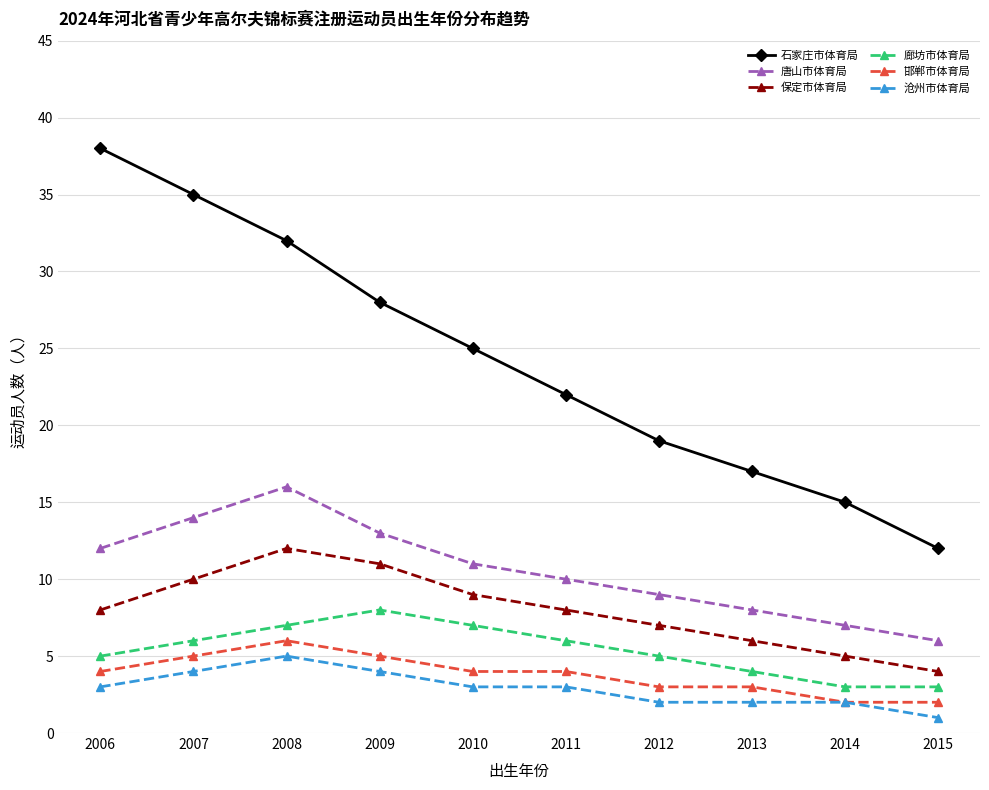

The value of 保定市体育局 at 2010 is 9. True or false?

True